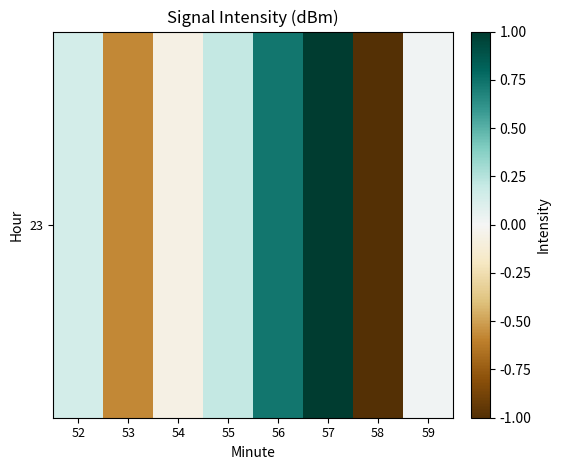

True or false: the data shows 0.0 at 59.

False